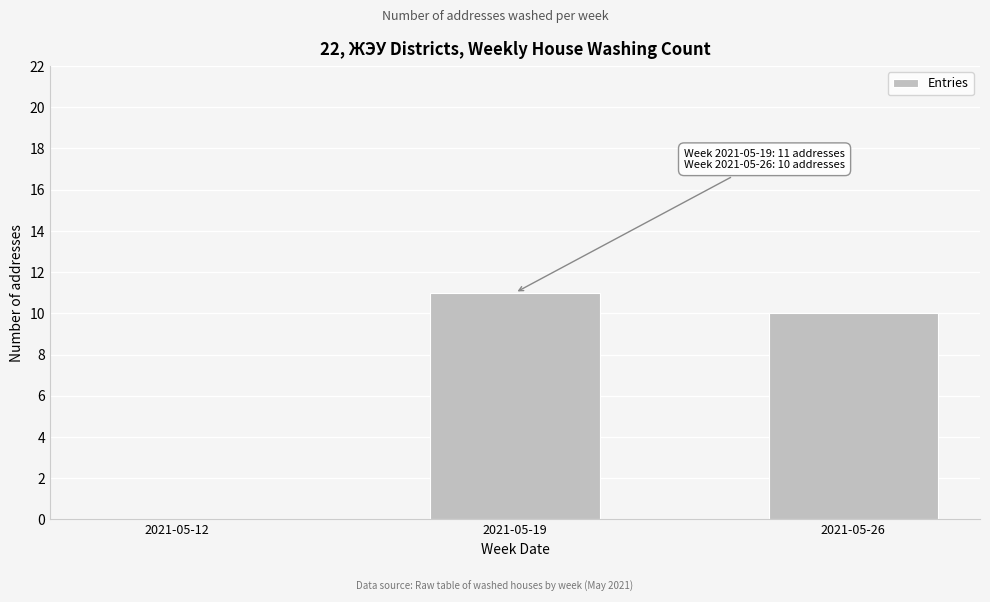

Reading right to left, what are all the values shown in this chart?

2021-05-26=10	2021-05-19=11	2021-05-12=0